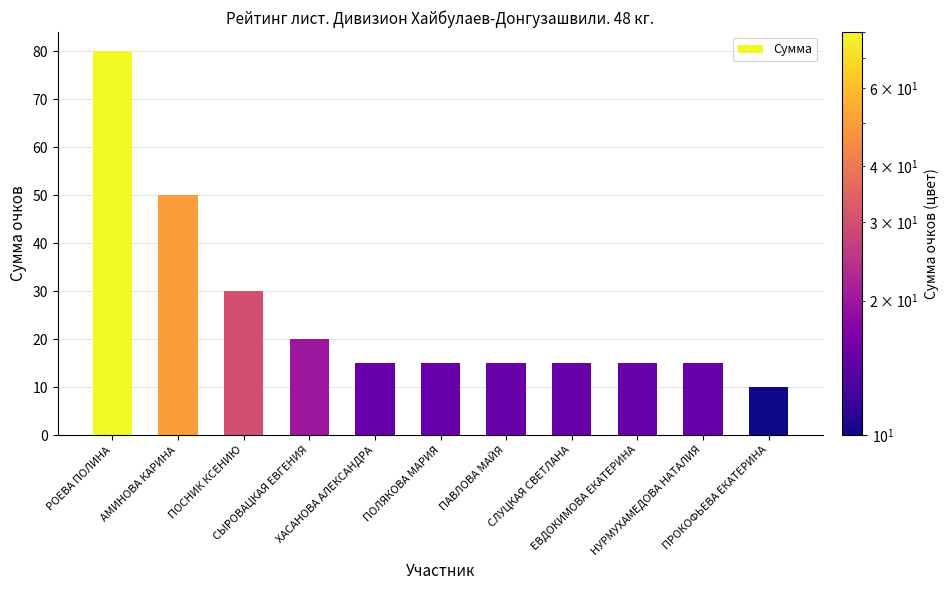

Reading left to right, what are all the values shown in this chart?

РОЕВА ПОЛИНА=80	АМИНОВА КАРИНА=50	ПОСНИК КСЕНИЮ=30	СЫРОВАЦКАЯ ЕВГЕНИЯ=20	ХАСАНОВА АЛЕКСАНДРА=15	ПОЛЯКОВА МАРИЯ=15	ПАВЛОВА МАЙЯ=15	СЛУЦКАЯ СВЕТЛАНА=15	ЕВДОКИМОВА ЕКАТЕРИНА=15	НУРМУХАМЕДОВА НАТАЛИЯ=15	ПРОКОФЬЕВА ЕКАТЕРИНА=10